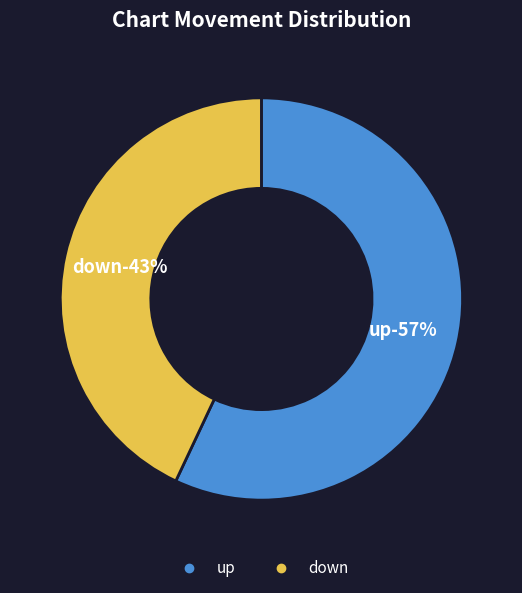

Count the number of slices in the pie.

2